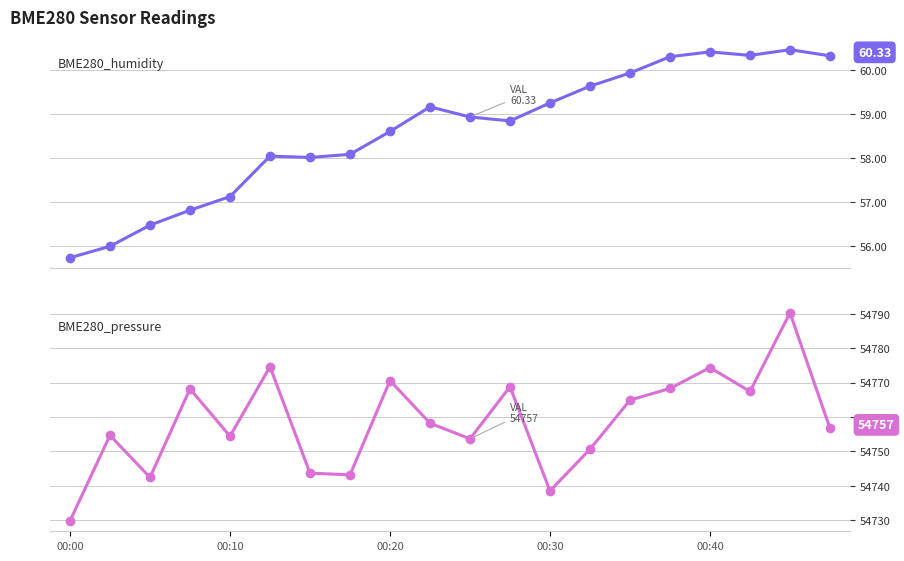

What is the value of the BME280_humidity point at the 6th from the left?

58.0